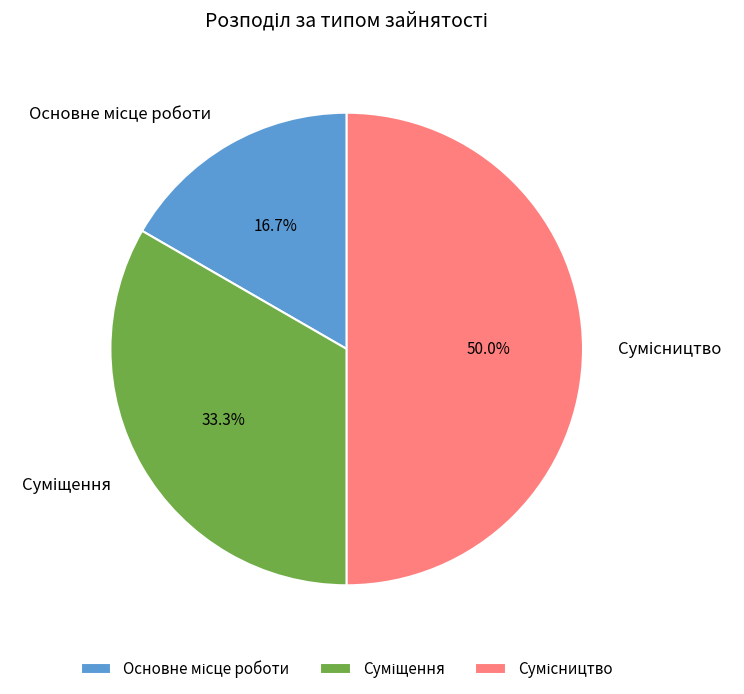

Combined, do Суміщення and Сумісництво account for over 50%?

Yes